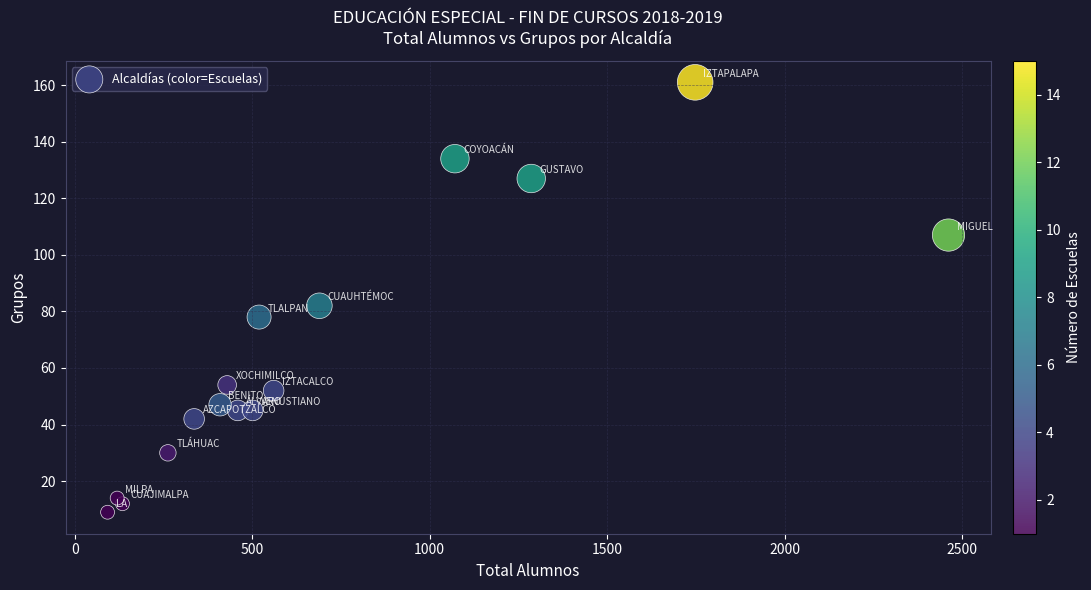

What Y value in the scatter plot is closest to 85?

82